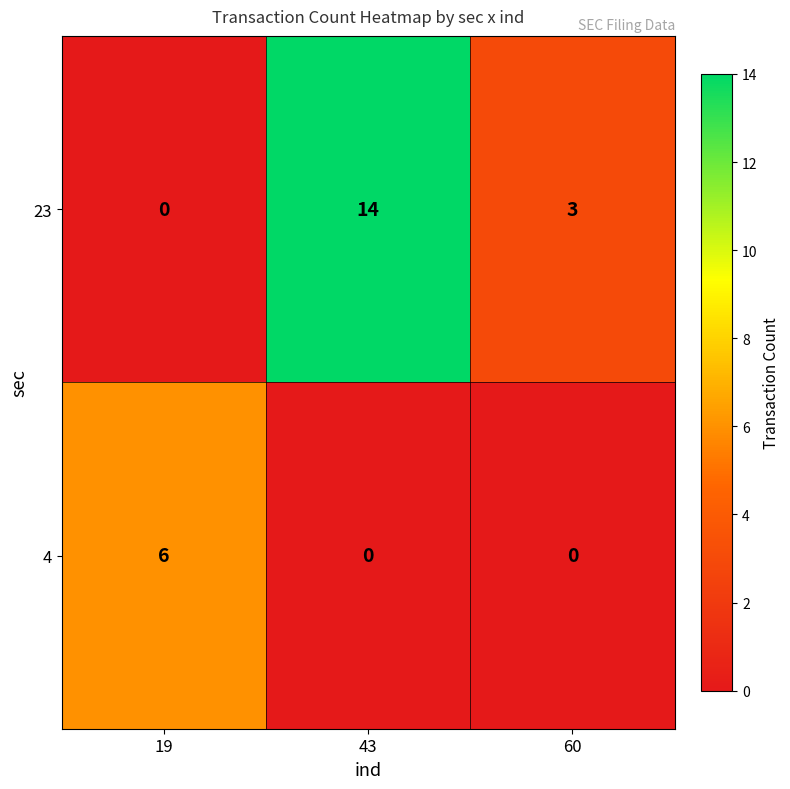

What is the total value across all series at 60?

3